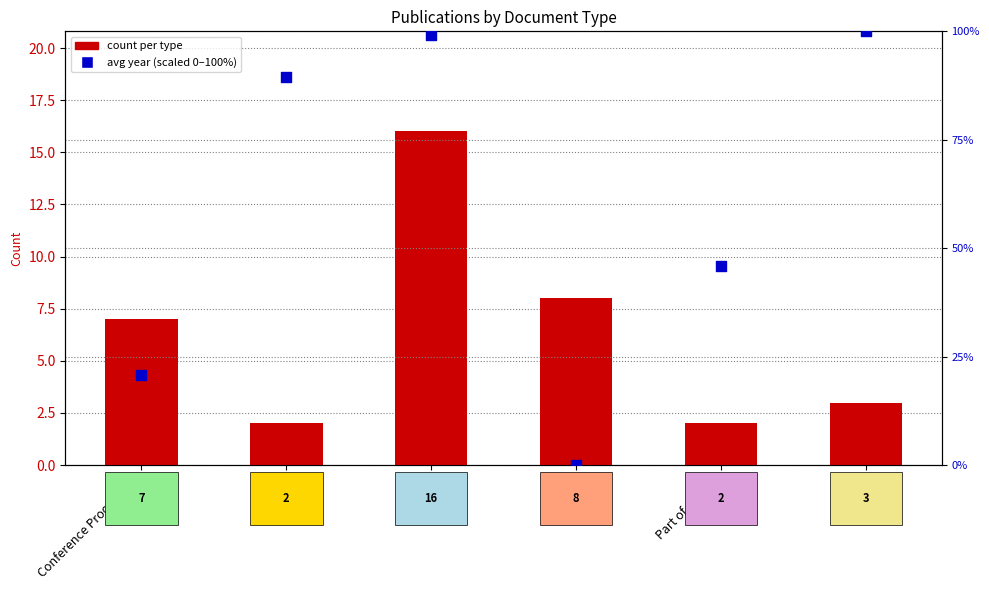

Is the value of count at Other greater than the value of avg year (scaled) at Report?

No